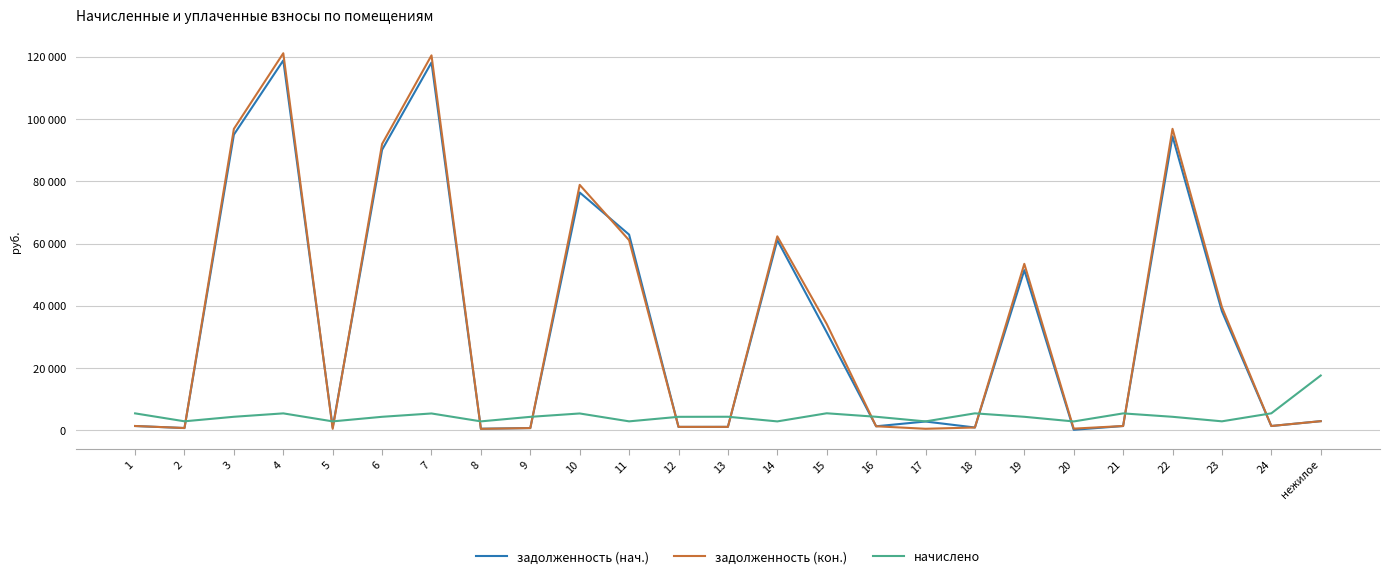

How many interior local peaks does the задолженность (нач.) series have?

7